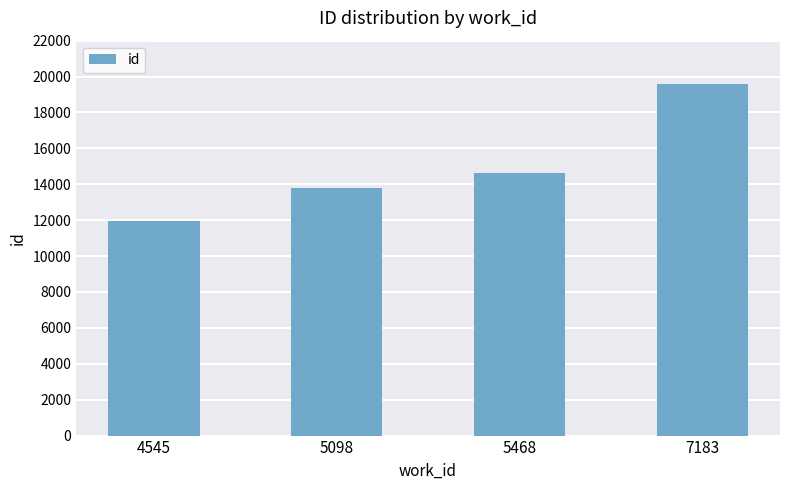

What is the average value?

14979